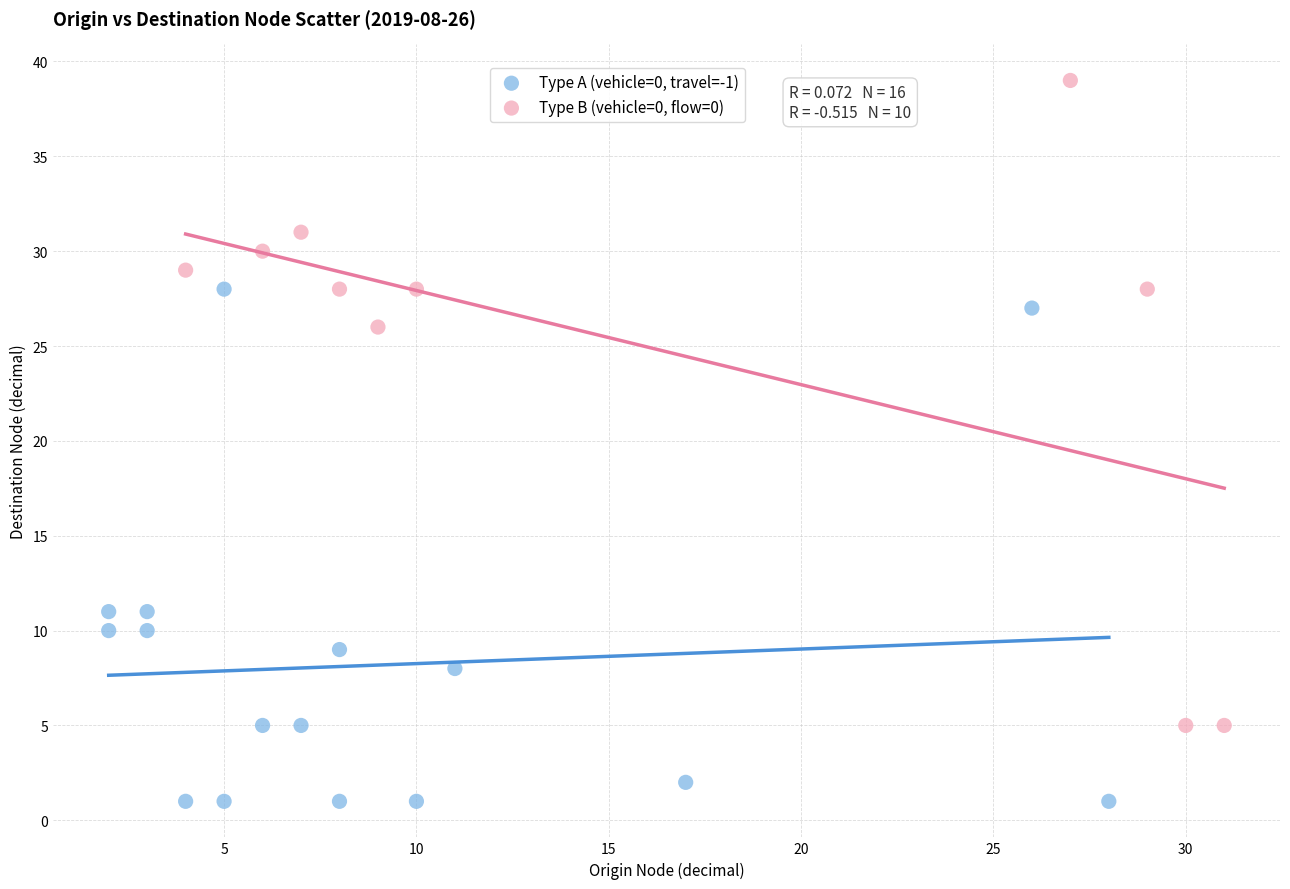

Which series reaches the minimum Y coordinate?

Type A (vehicle=0, travel=-1)